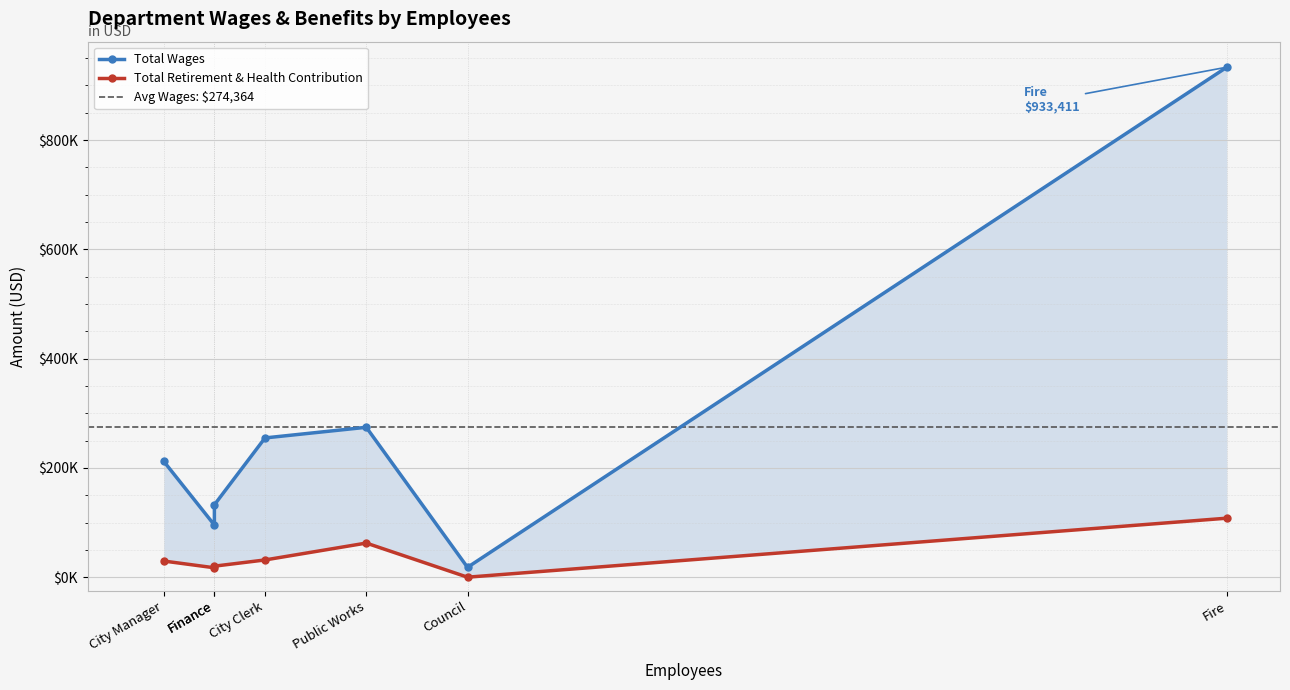

At which category does the chart reach its peak across all series?

Fire